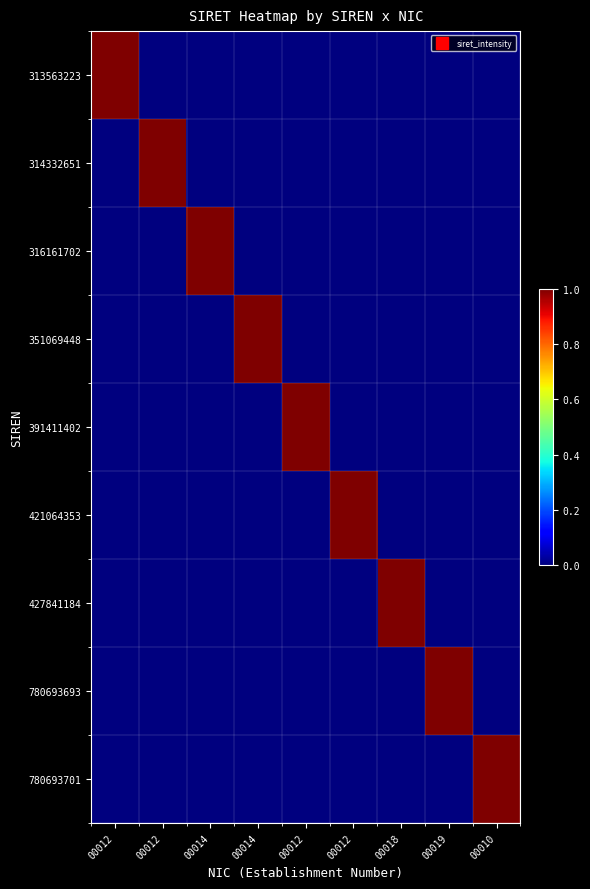

Reading left to right, extract all data points from this chart.

313563223: 00012=1	00012=0	00014=0	00014=0	00012=0	00012=0	00018=0	00019=0	00010=0
314332651: 00012=0	00012=1	00014=0	00014=0	00012=0	00012=0	00018=0	00019=0	00010=0
316161702: 00012=0	00012=0	00014=1	00014=0	00012=0	00012=0	00018=0	00019=0	00010=0
351069448: 00012=0	00012=0	00014=0	00014=1	00012=0	00012=0	00018=0	00019=0	00010=0
391411402: 00012=0	00012=0	00014=0	00014=0	00012=1	00012=0	00018=0	00019=0	00010=0
421064353: 00012=0	00012=0	00014=0	00014=0	00012=0	00012=1	00018=0	00019=0	00010=0
427841184: 00012=0	00012=0	00014=0	00014=0	00012=0	00012=0	00018=1	00019=0	00010=0
780693693: 00012=0	00012=0	00014=0	00014=0	00012=0	00012=0	00018=0	00019=1	00010=0
780693701: 00012=0	00012=0	00014=0	00014=0	00012=0	00012=0	00018=0	00019=0	00010=1